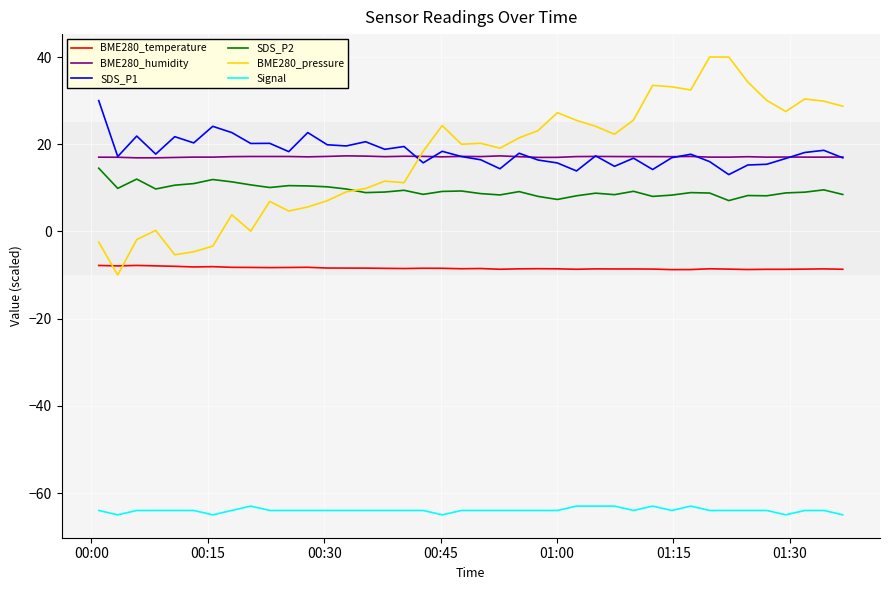

How many series are shown in this chart?

6